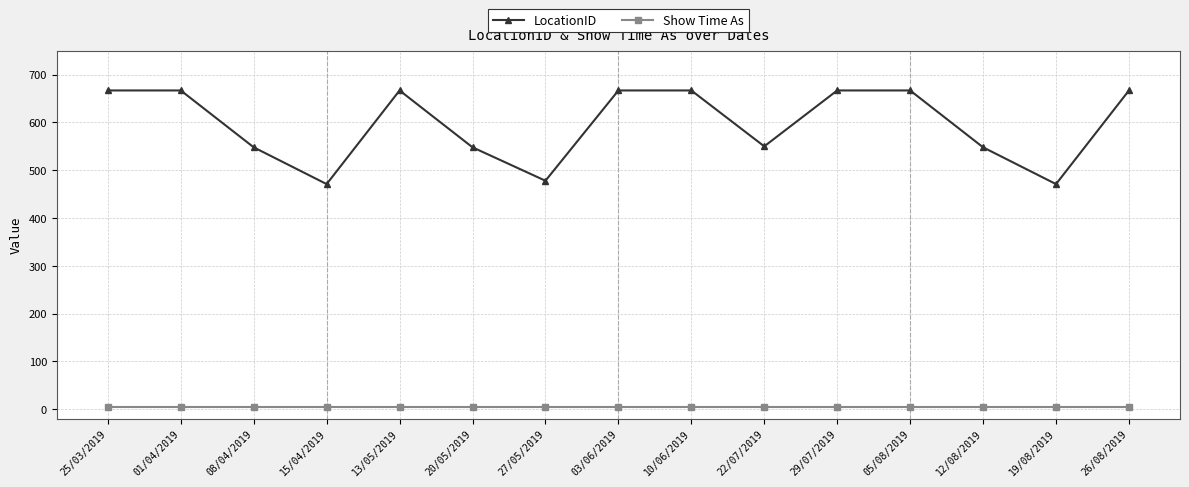

How many lines are shown in the chart?

2